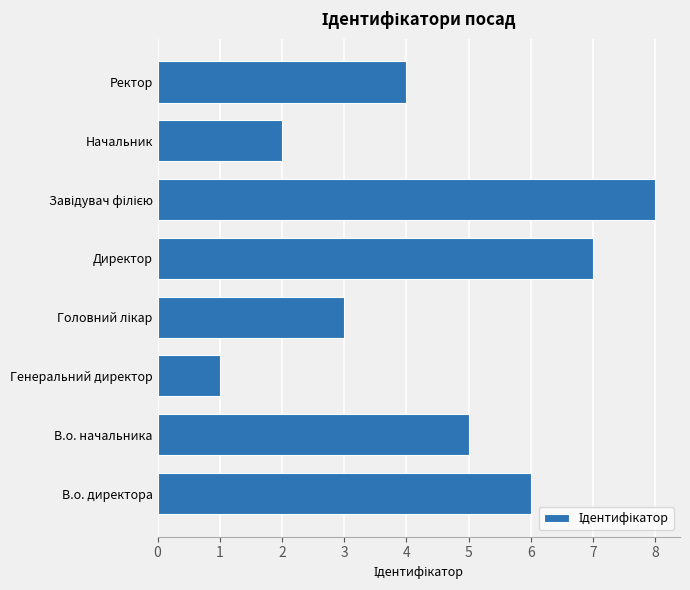

At which label is the value closest to 4?

Ректор